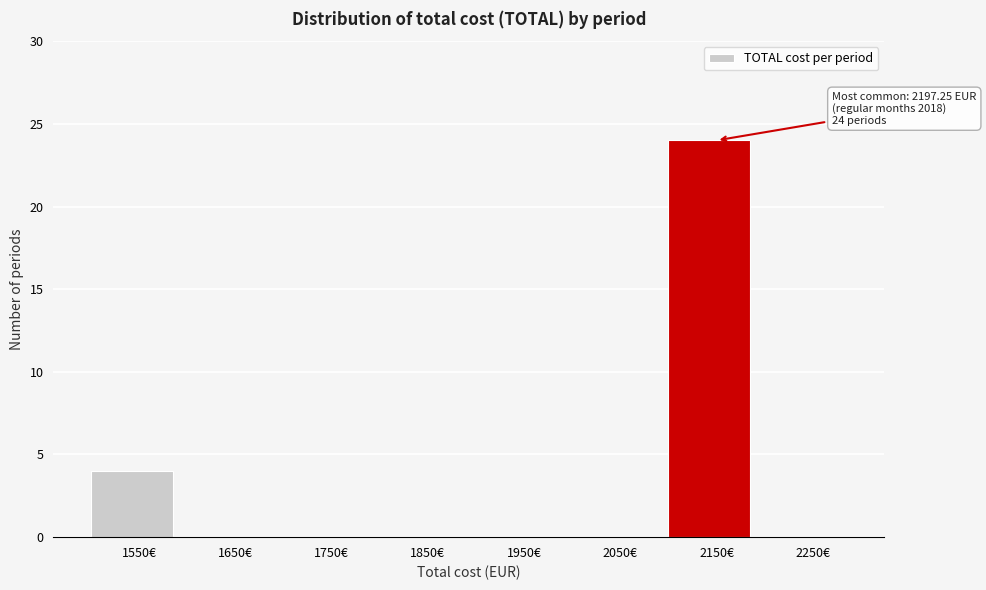

Reading left to right, list all the values displayed in this chart.

1550€=4	1650€=0	1750€=0	1850€=0	1950€=0	2050€=0	2150€=24	2250€=0